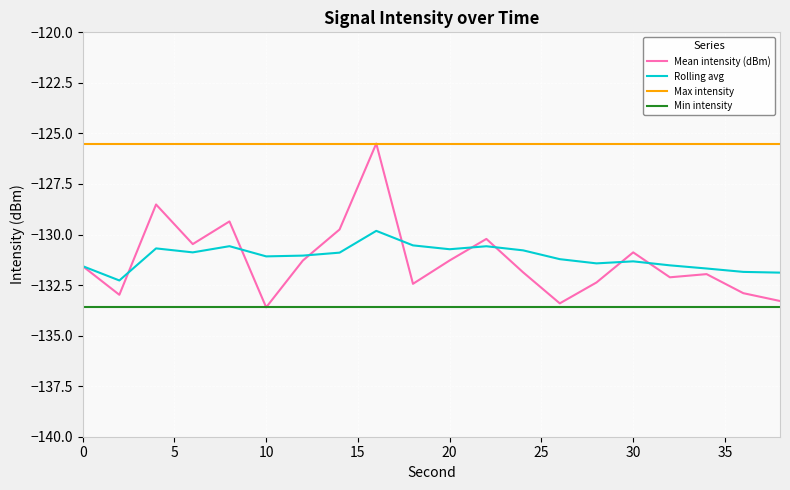

True or false: Rolling avg and Min intensity cross at least once.

False